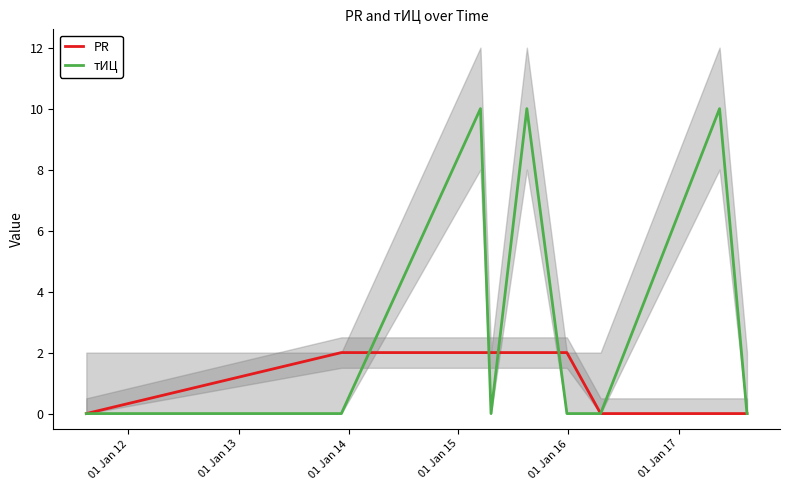

Count the number of categories in the chart.

9